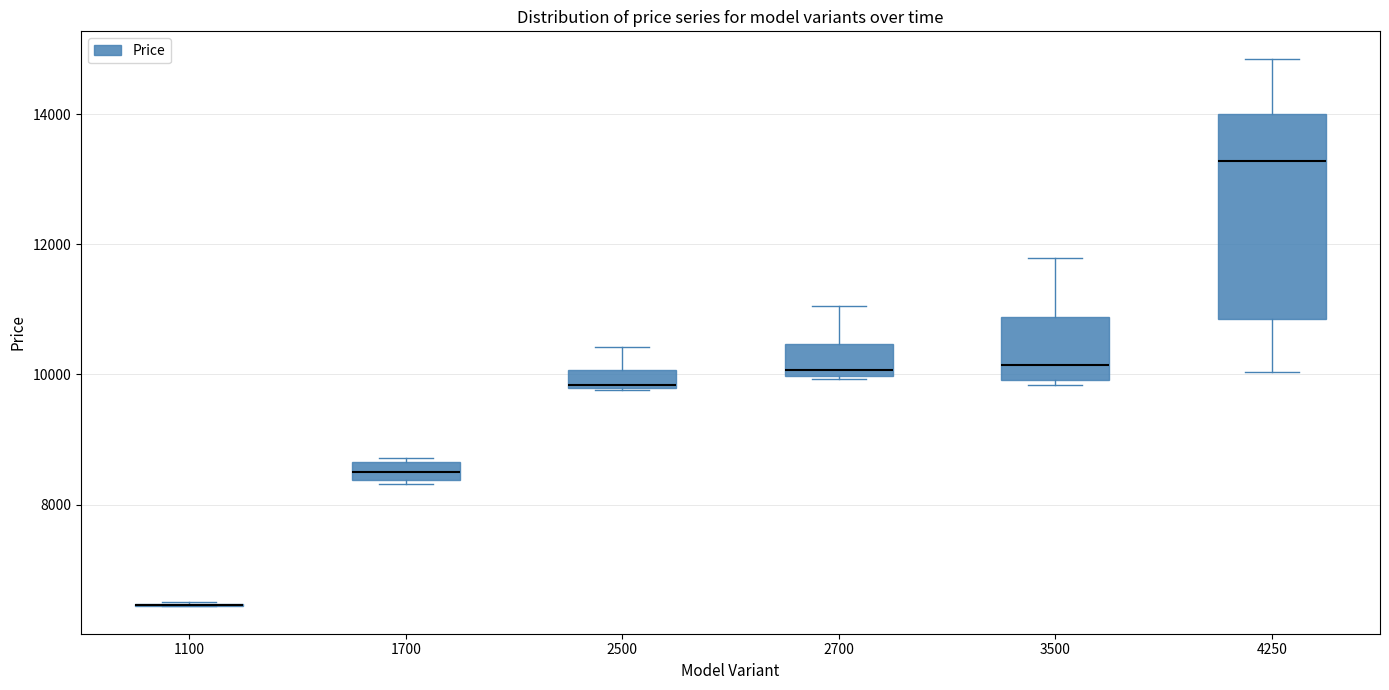

Comparing the boxes themselves (not the whiskers), which one is the tallest?

4250